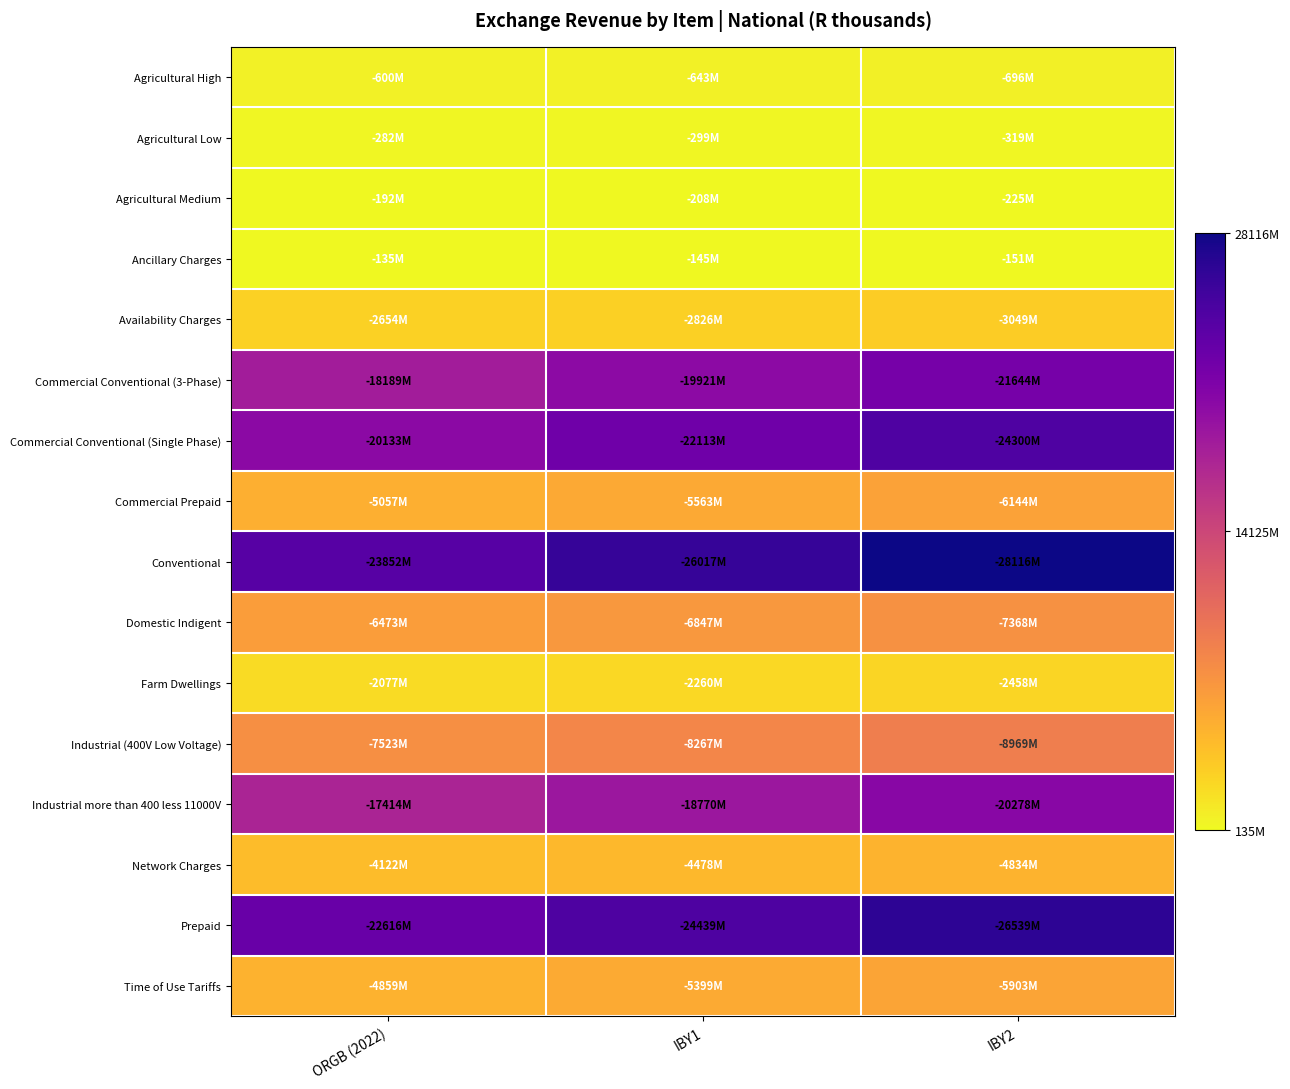

What is the total value across all series at ORGB (2022)?

136178469.3